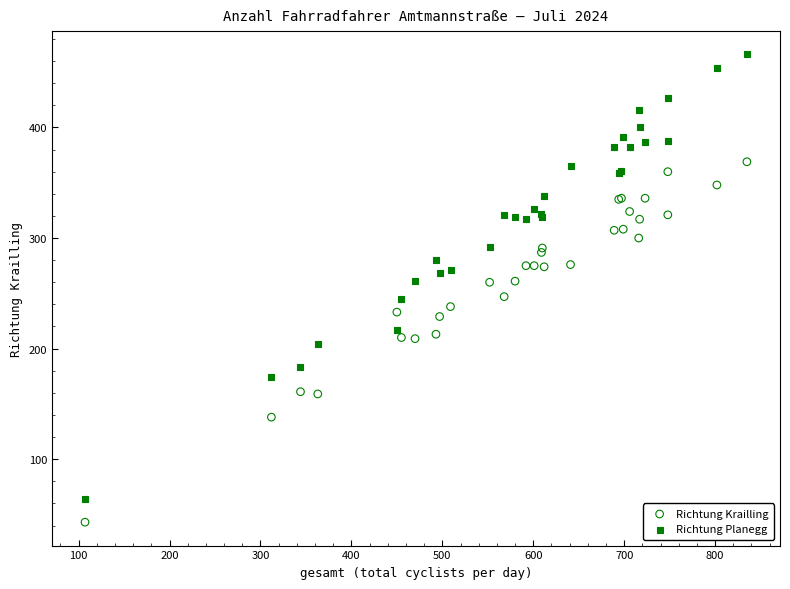

Which series contains the highest Y value?

Richtung Planegg